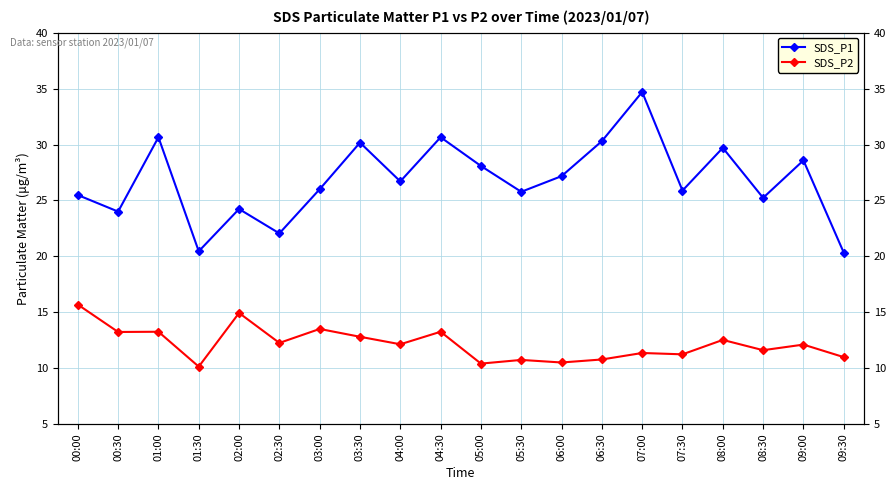

Rank the series by their average value, from lowest to highest.

SDS_P2, SDS_P1